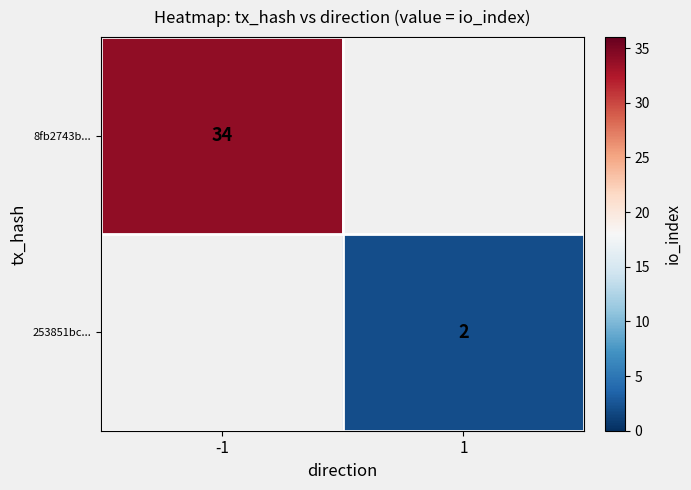

The 253851bc... series shows 2.0 at 1. True or false?

True